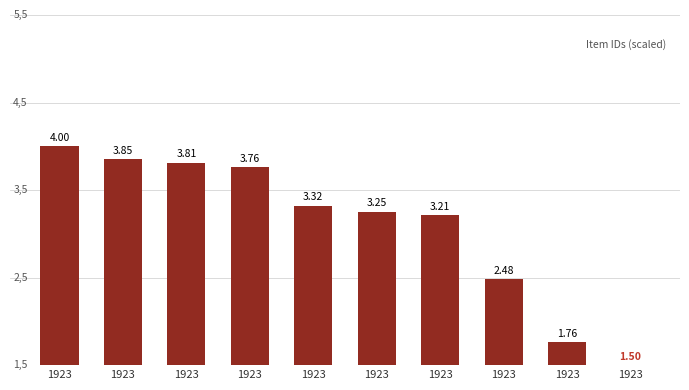

What is the difference between the second highest and minimum values?

2.4